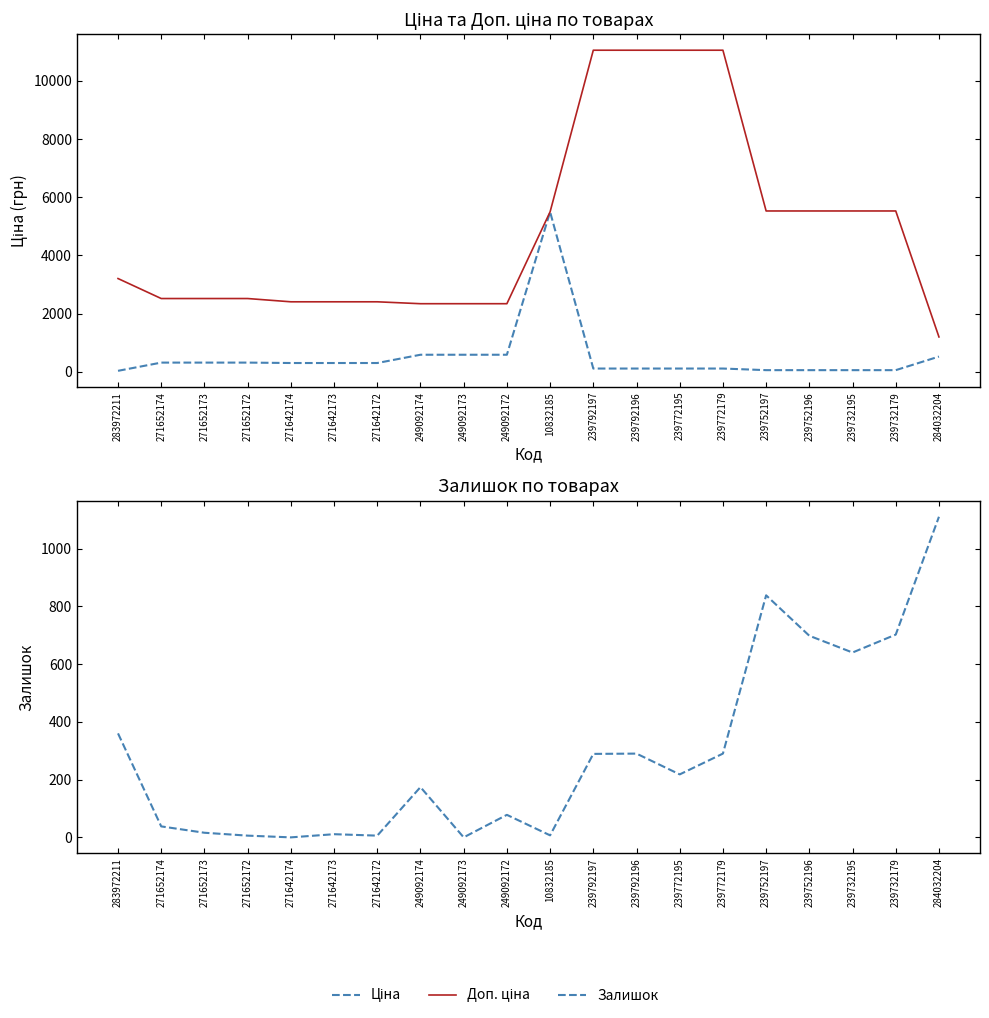

What is the minimum value for Доп. ціна?

1197.0